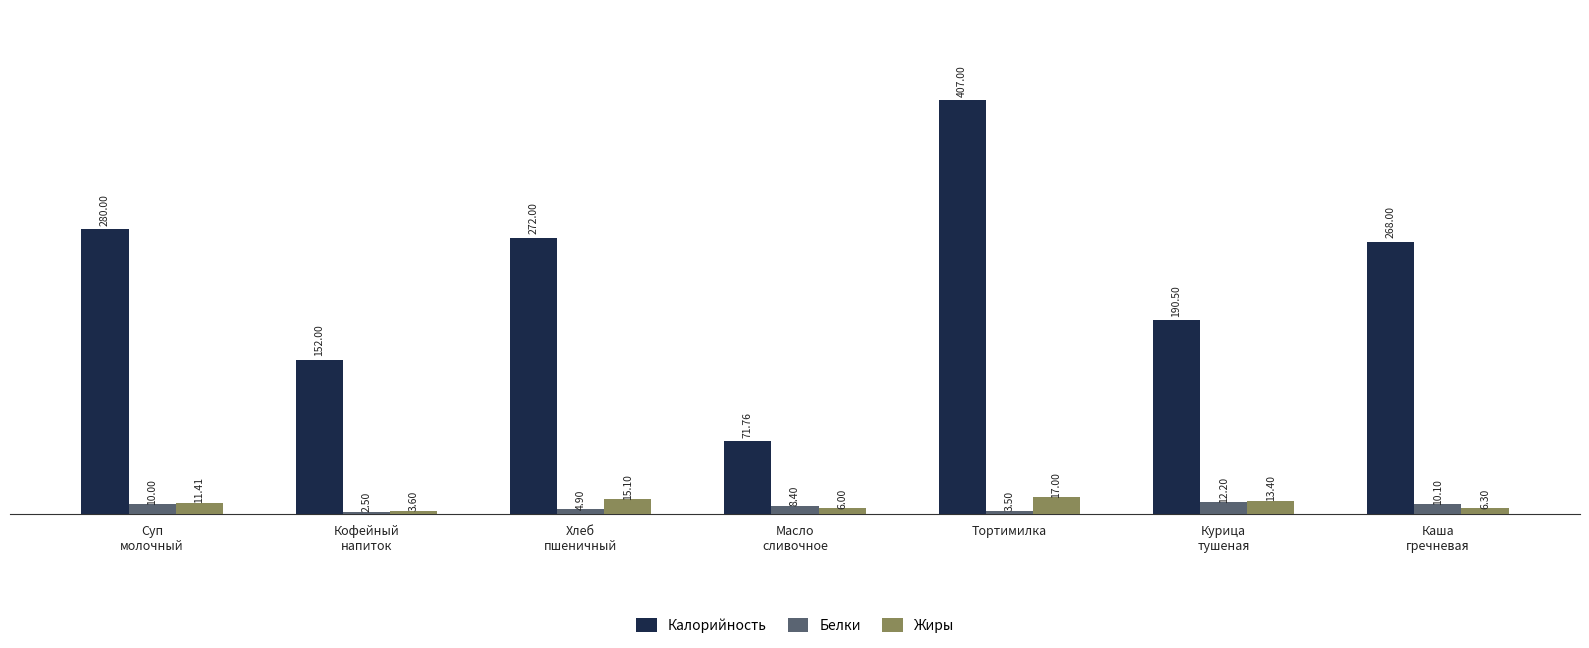

At which label does Калорийность reach its minimum?

Масло
сливочное